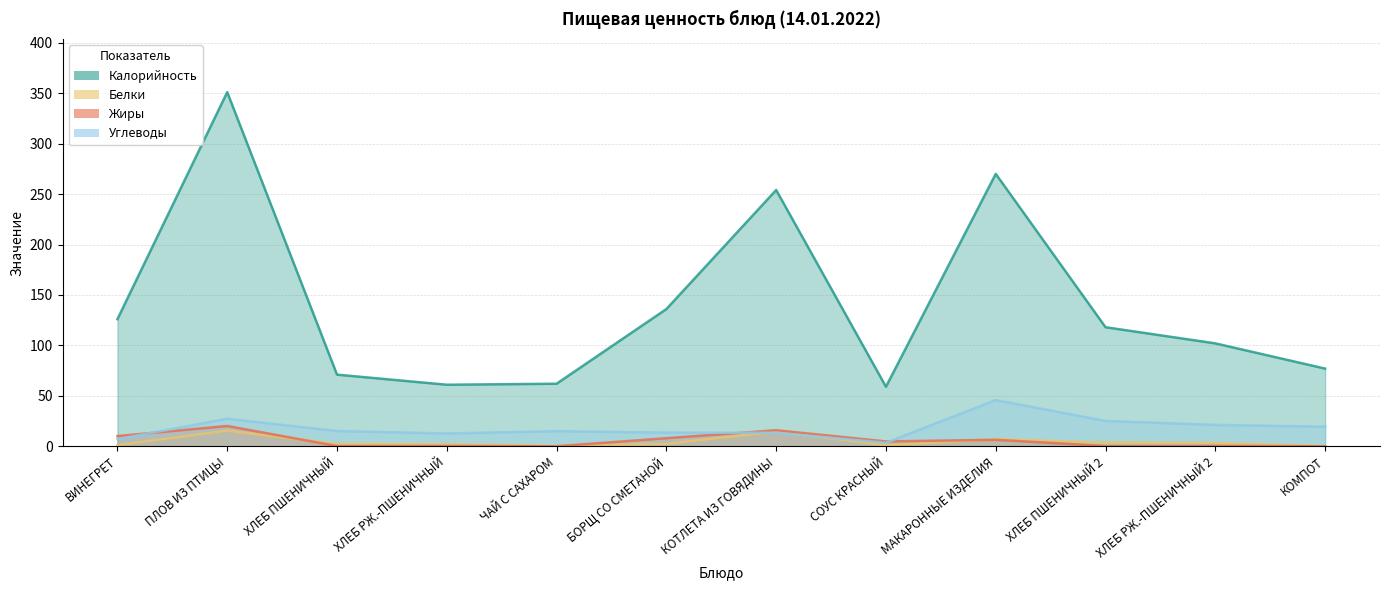

How many intersections are there between Углеводы and Жиры?

3